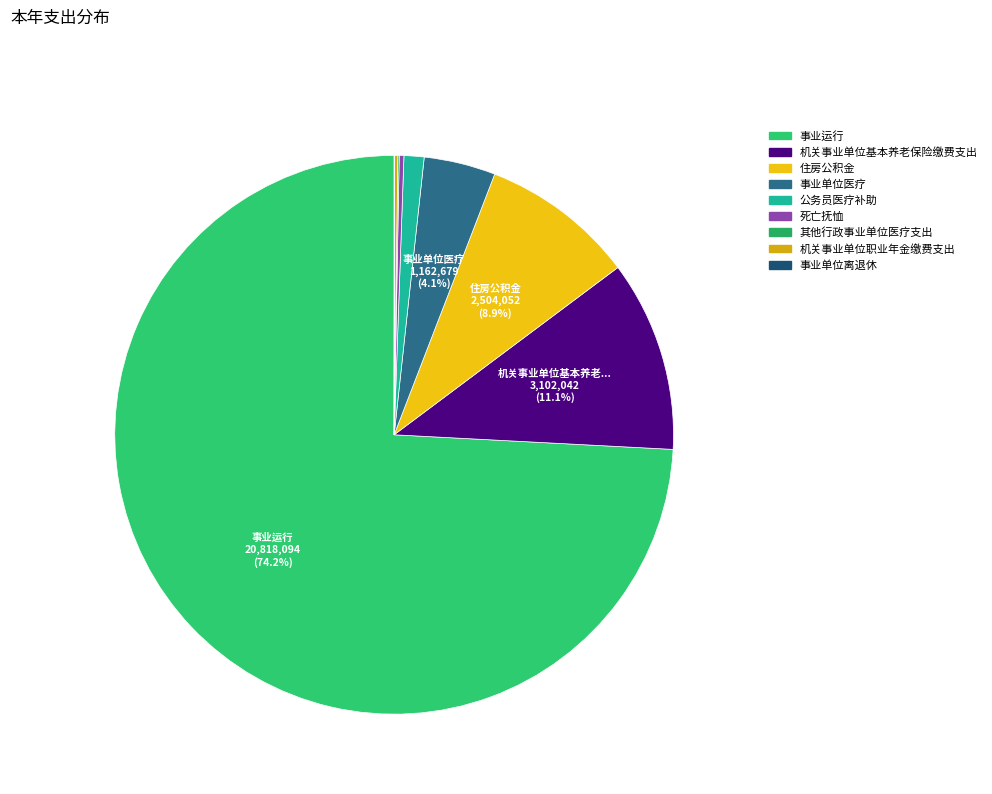

Approximately how many times larger is the value at 事业运行 compared to 事业单位离退休?

3232.6